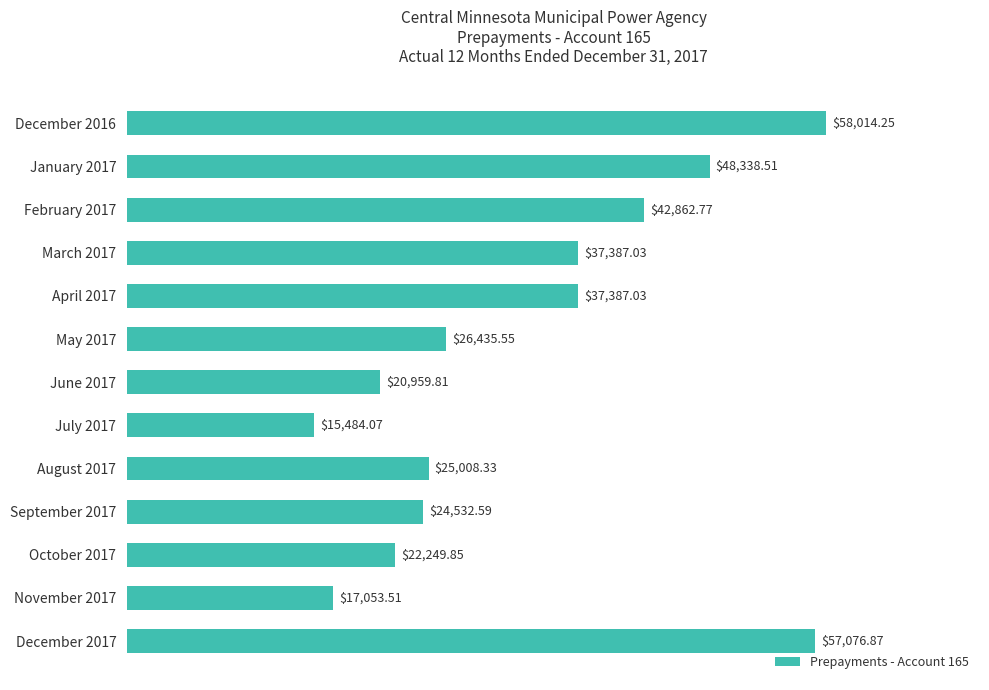

Which has a higher value, August 2017 or February 2017?

February 2017